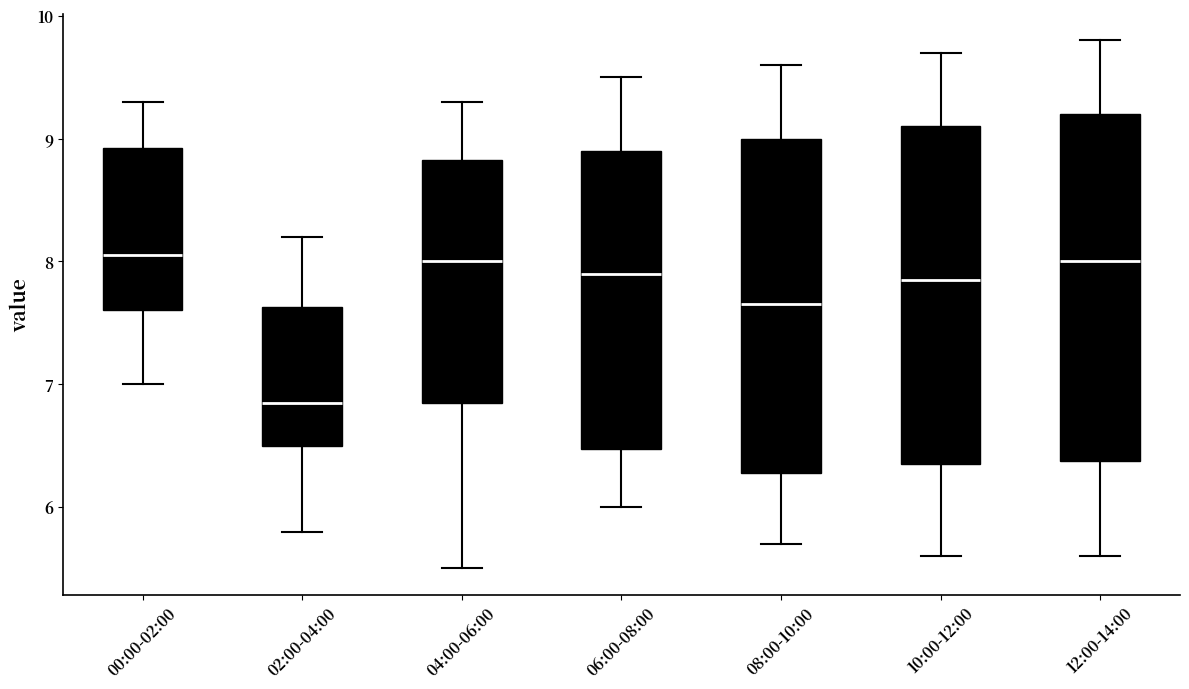

Reading left to right, transcribe this box plot: for each box, give where its median line is, the range the box spans, and where its two whiskers end, as read against the y-axis. The values are not printed on the chart, so give them approximately, as read against the axis.

00:00-02:00: median 8.1, box 7.6 to 8.9, whiskers 7.0 to 9.3
02:00-04:00: median 6.9, box 6.5 to 7.6, whiskers 5.8 to 8.2
04:00-06:00: median 8.0, box 6.9 to 8.8, whiskers 5.5 to 9.3
06:00-08:00: median 7.9, box 6.5 to 8.9, whiskers 6.0 to 9.5
08:00-10:00: median 7.7, box 6.3 to 9.0, whiskers 5.7 to 9.6
10:00-12:00: median 7.9, box 6.4 to 9.1, whiskers 5.6 to 9.7
12:00-14:00: median 8.0, box 6.4 to 9.2, whiskers 5.6 to 9.8